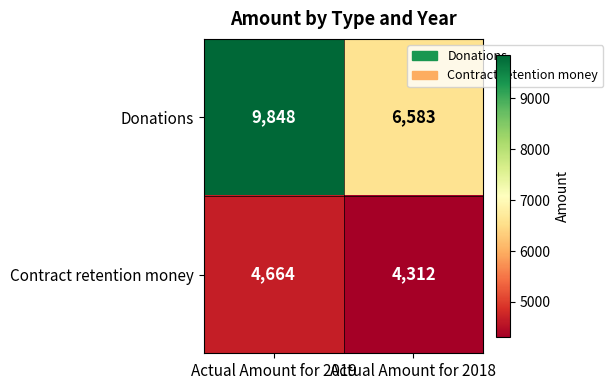

What is the difference between the Donations values at Actual Amount for 2018 and Actual Amount for 2019?

3265